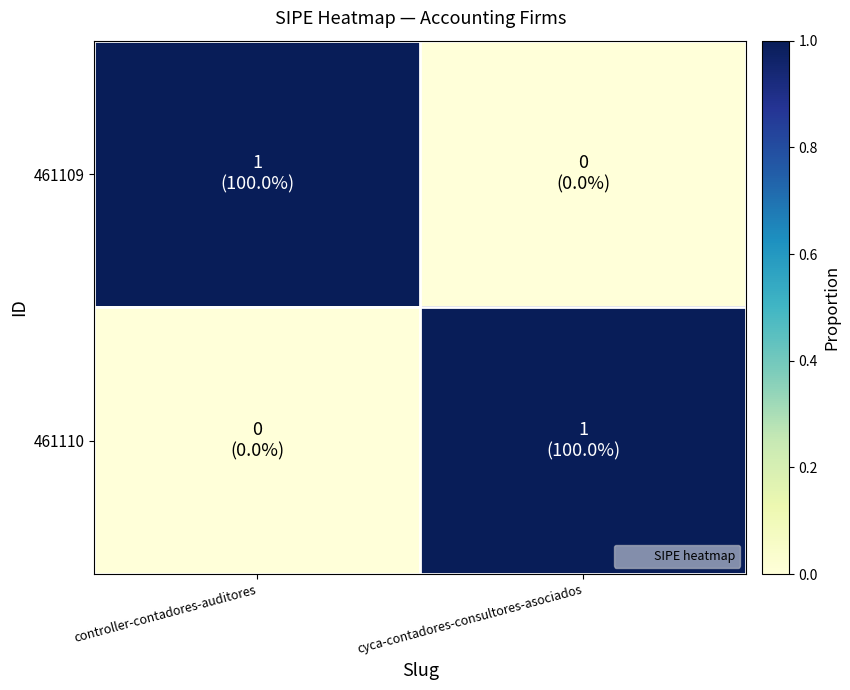

Between cyca-contadores-consultores-asociados and controller-contadores-auditores, which is larger?

controller-contadores-auditores